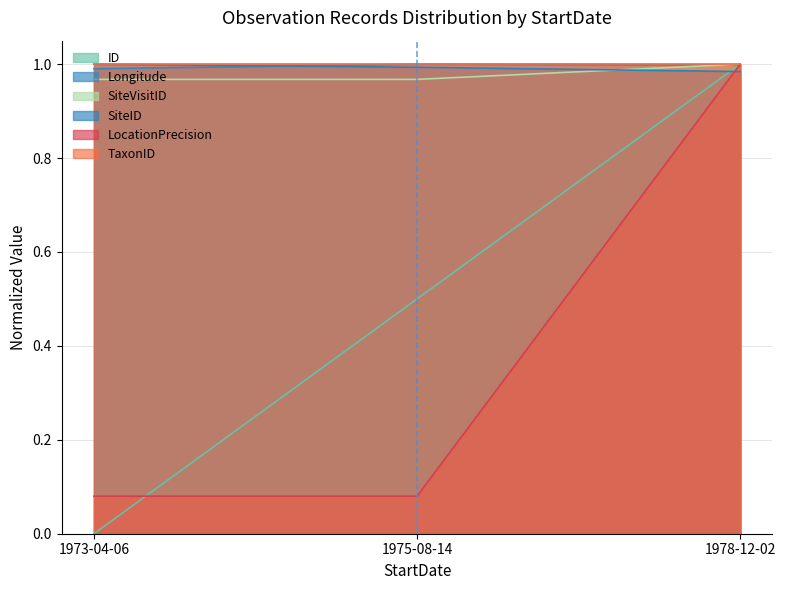

What is the spread (max minus min) of values at 1973-04-06?

1.0